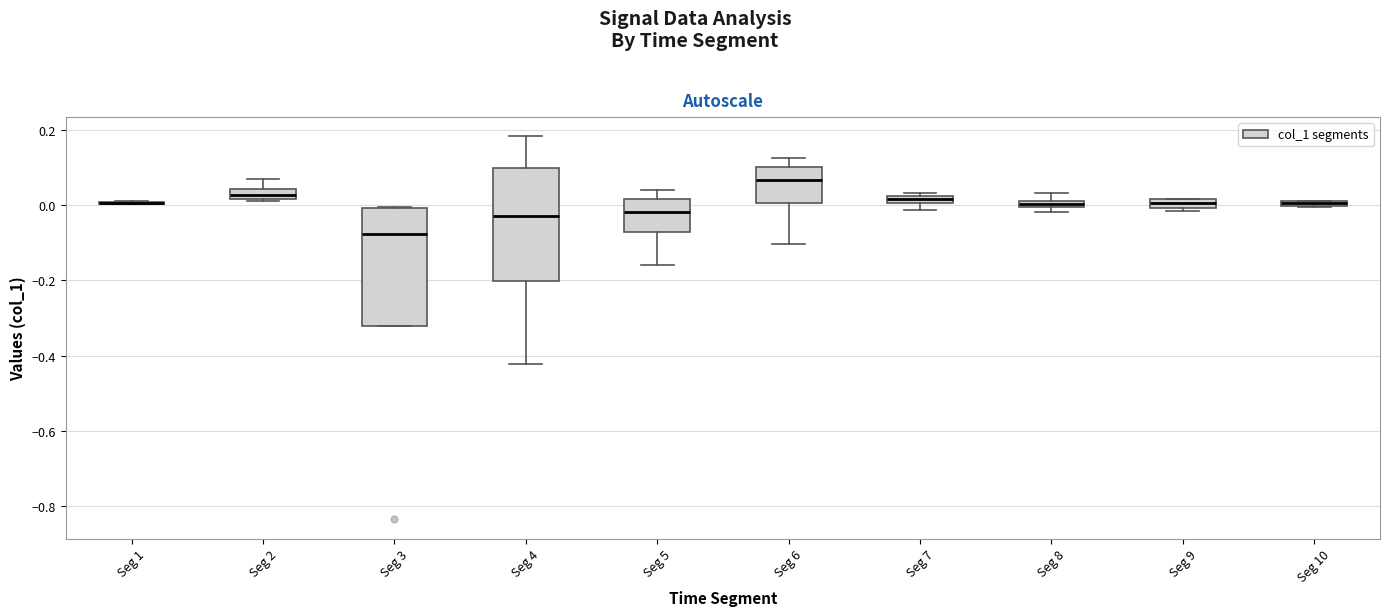

Where is the lower edge of the box for Seg 10 on the y-axis? The values are not printed on the chart, so give them approximately, as read against the axis.

0.00